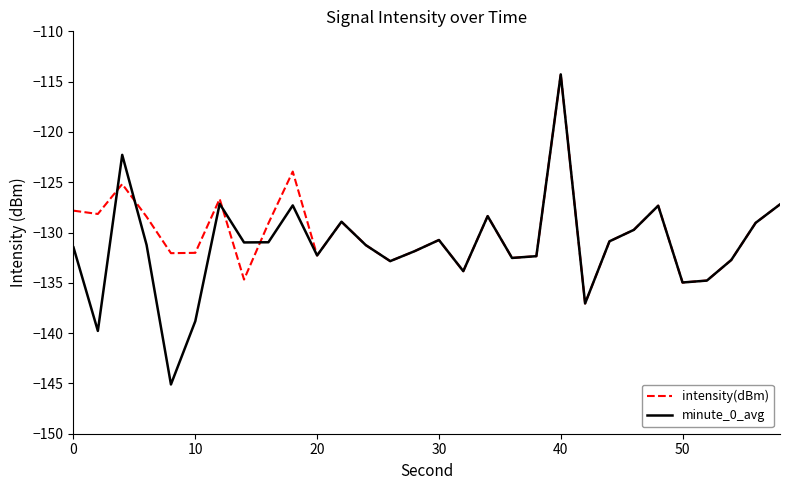

What are all the series names shown in the legend?

intensity(dBm), minute_0_avg